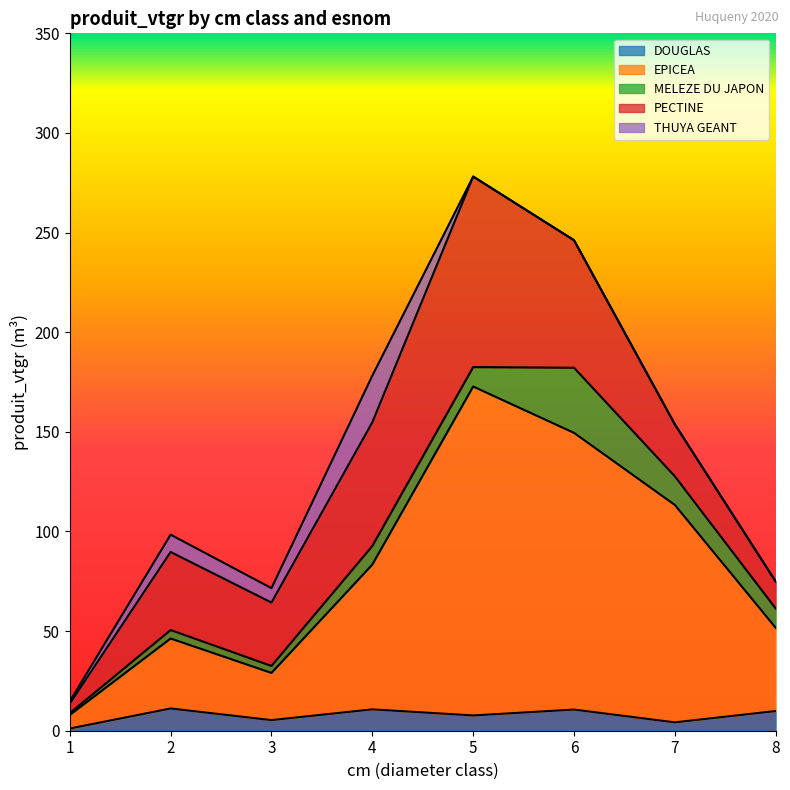

How many series are shown in this chart?

5